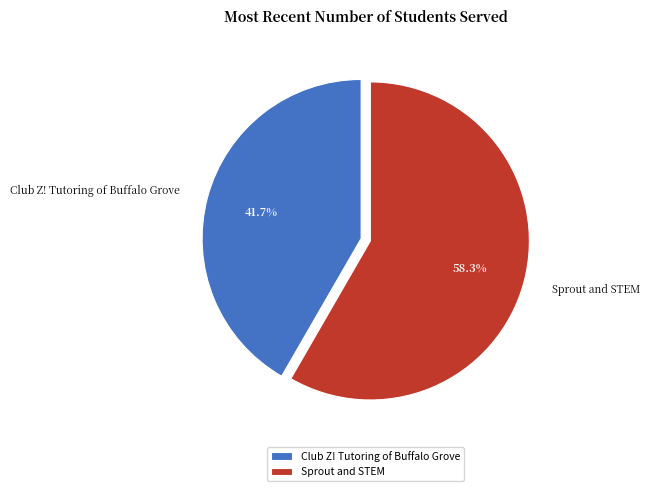

Rank the categories by value from lowest to highest.

Club Z! Tutoring of Buffalo Grove, Sprout and STEM